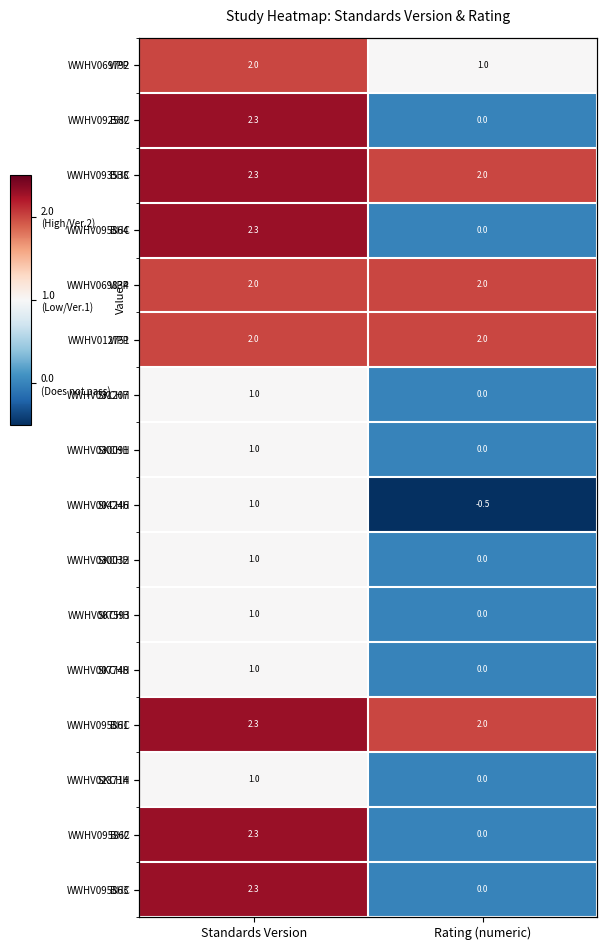

Between Rating (numeric) and Standards Version, which is larger?

Standards Version